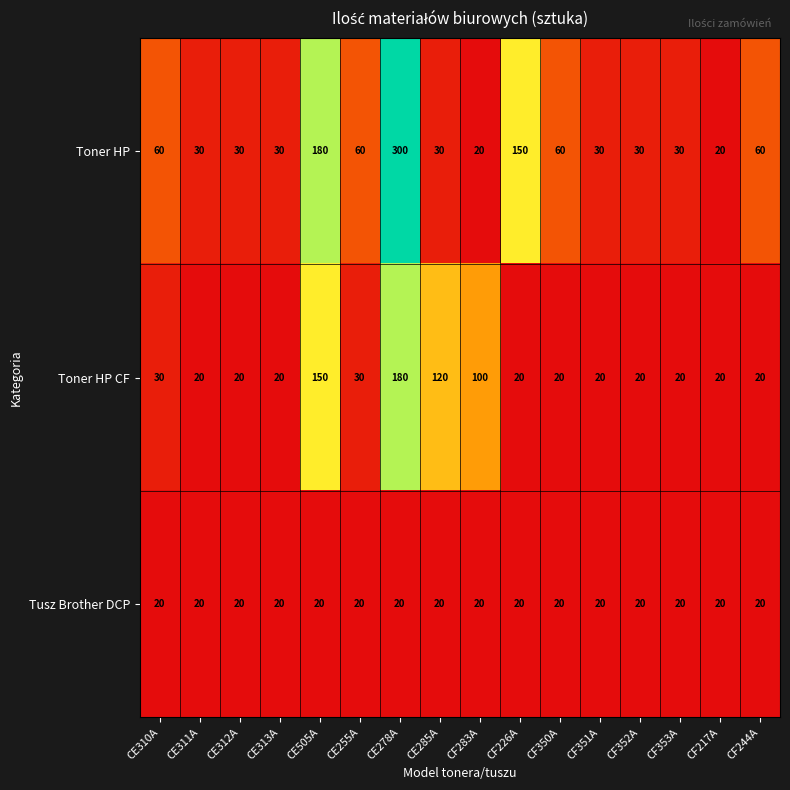

What is the greatest value displayed?

300